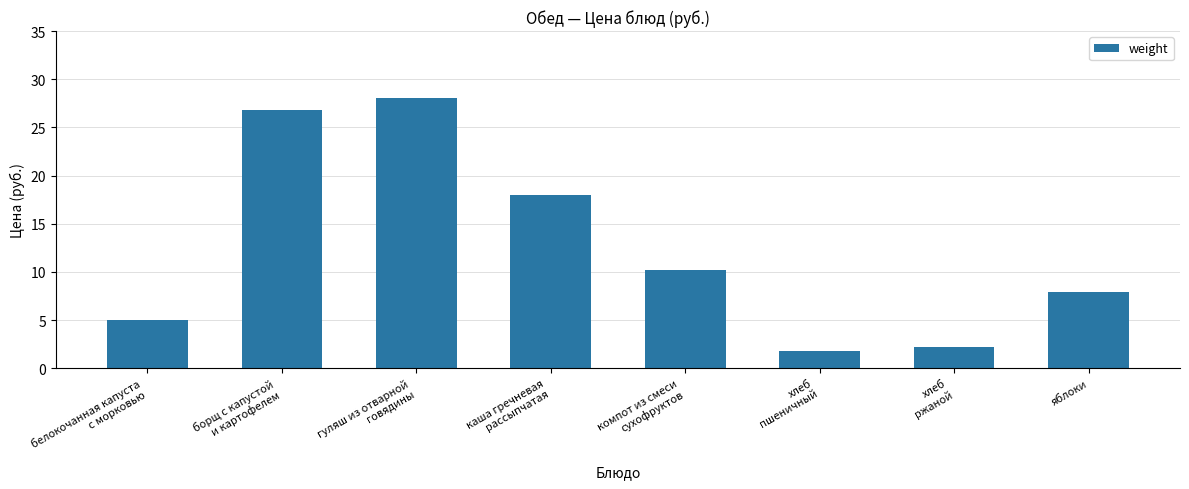

What is the value of the 8th bar from the left?

8.0